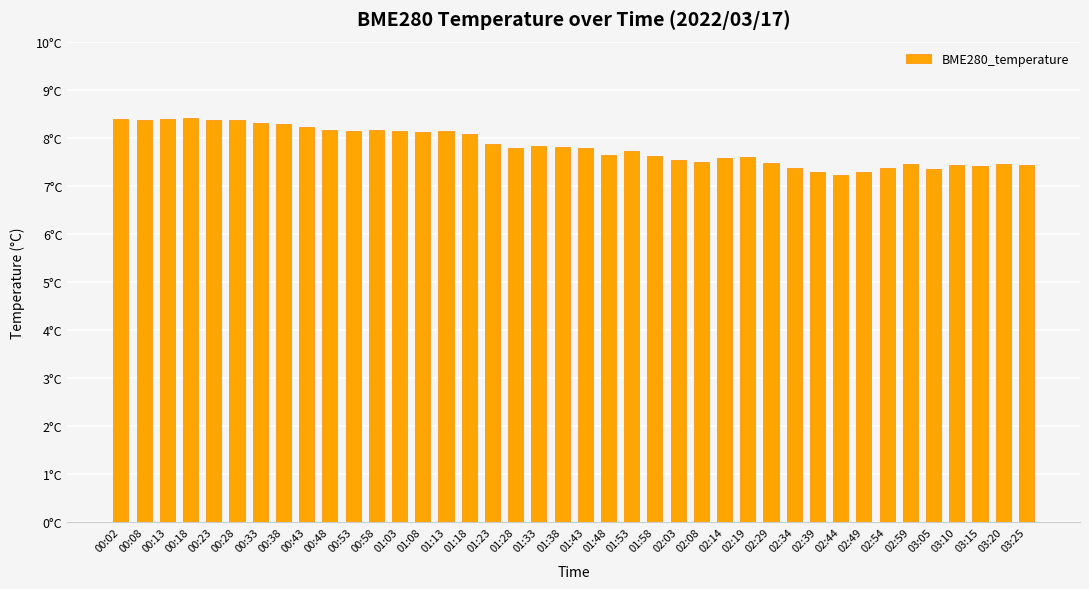

Does the chart contain any negative values?

No